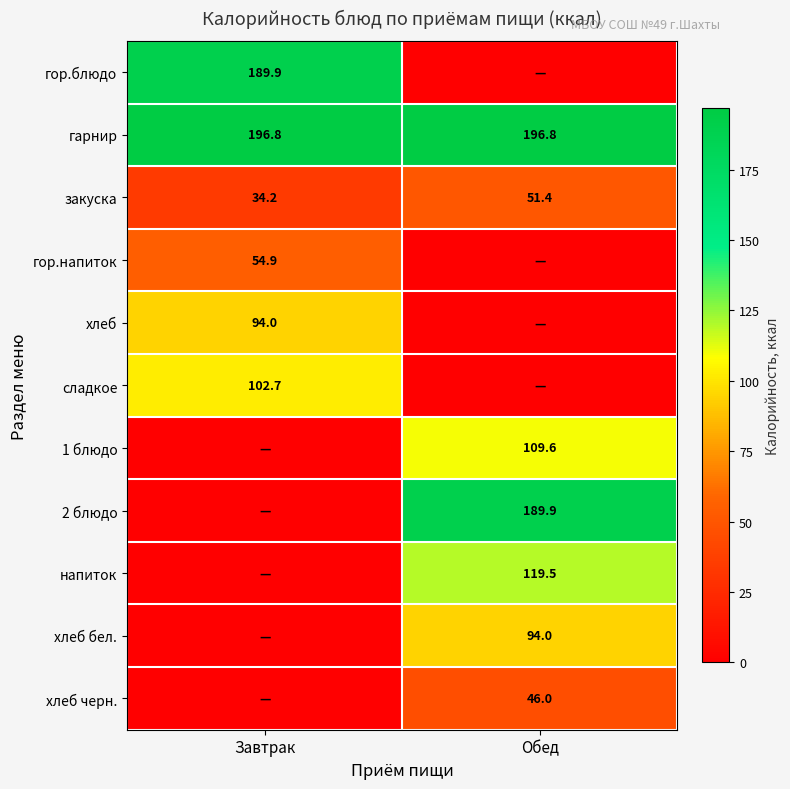

What is the sum of all гарнир values?

393.6